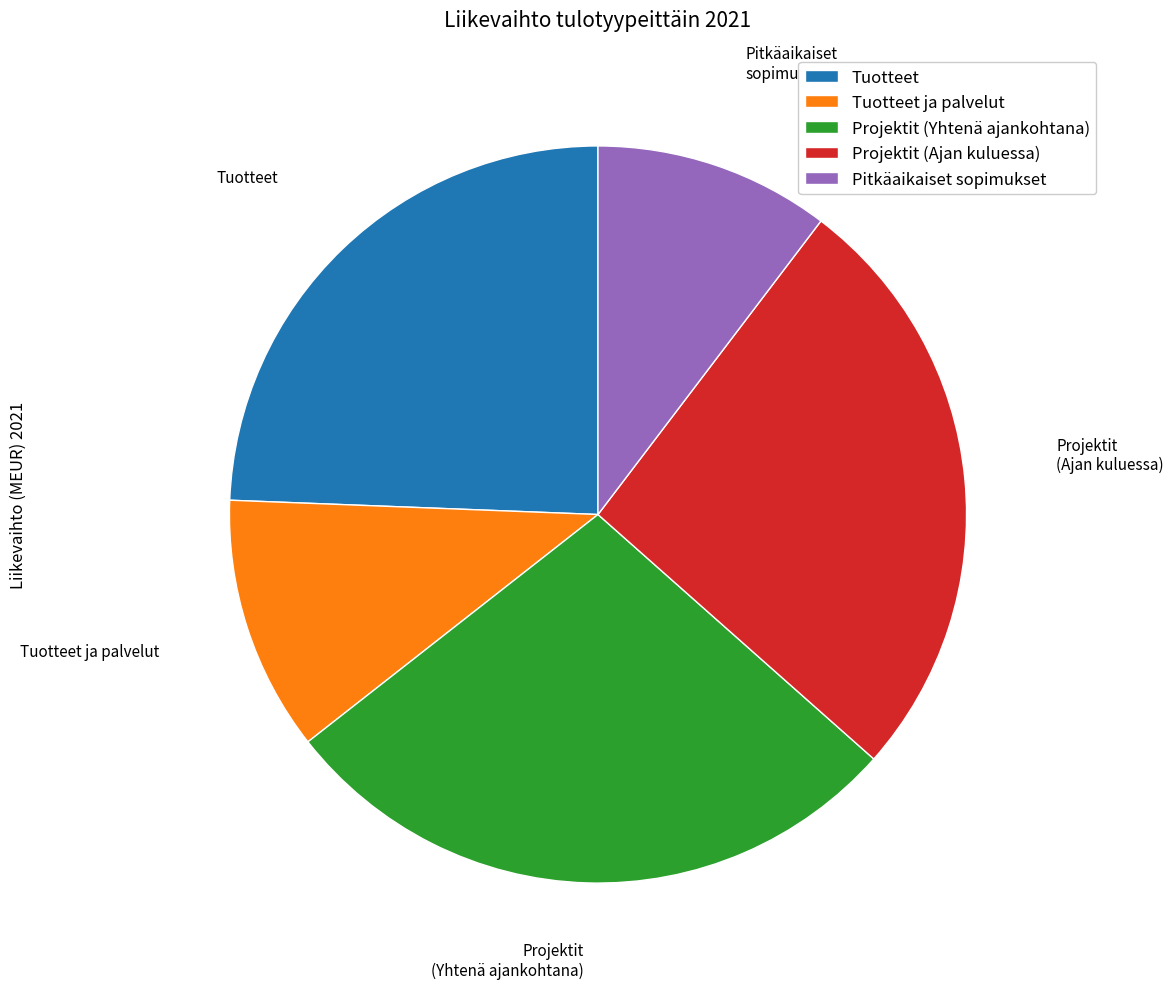

What is the ratio of the value at Tuotteet to the value at Tuotteet ja palvelut?

2.2